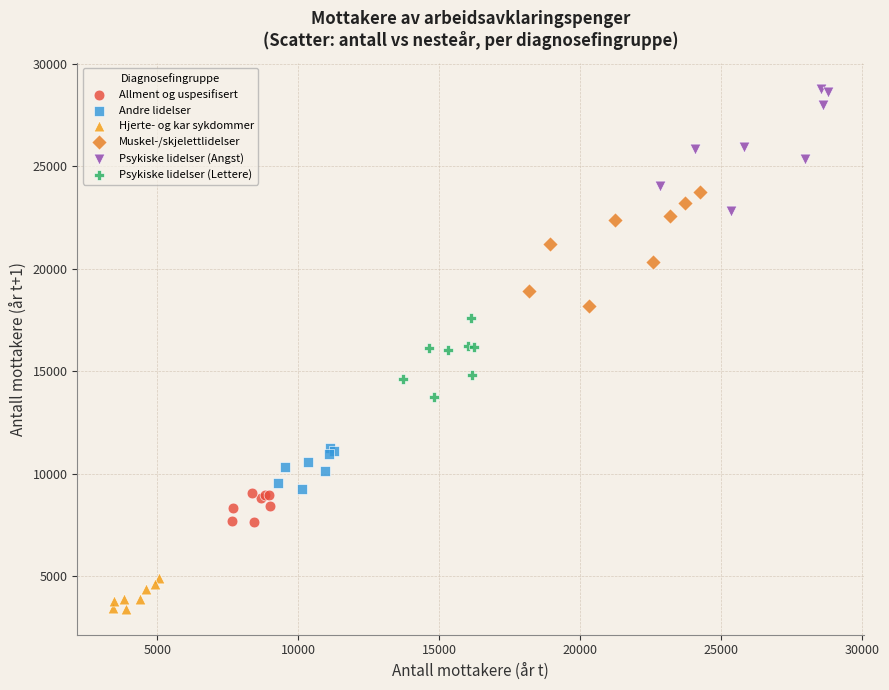

Which series has the largest Y range (max minus min)?

Psykiske lidelser (Angst)